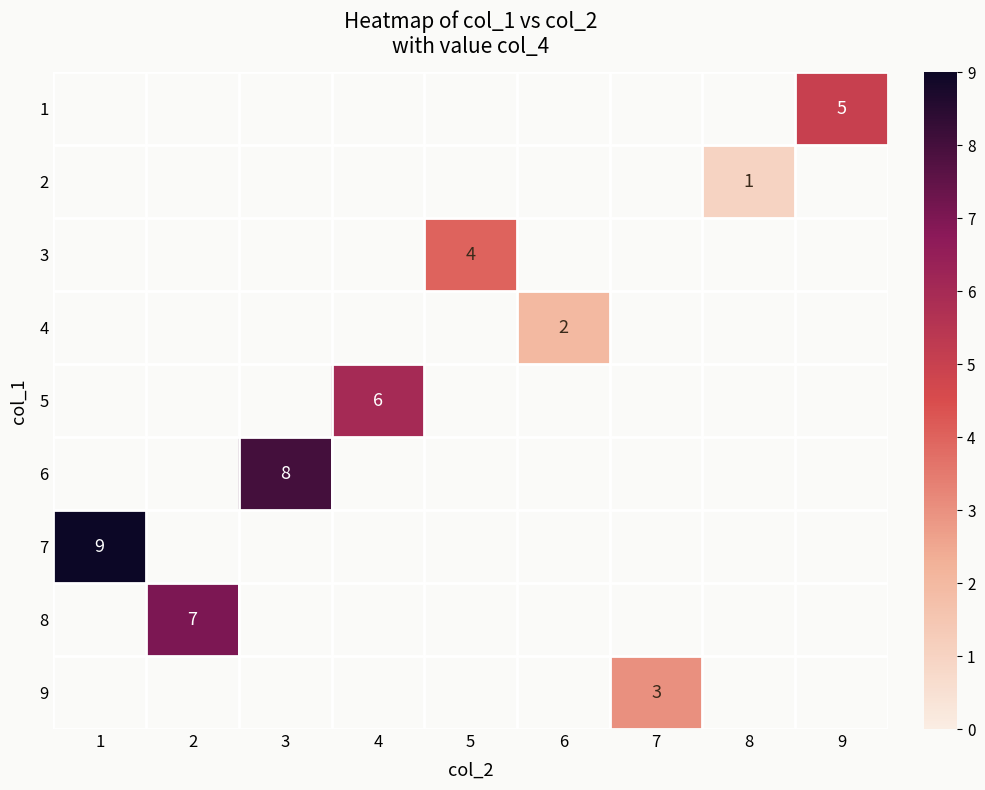

Is it true that 3 equals 3 at 5?

False